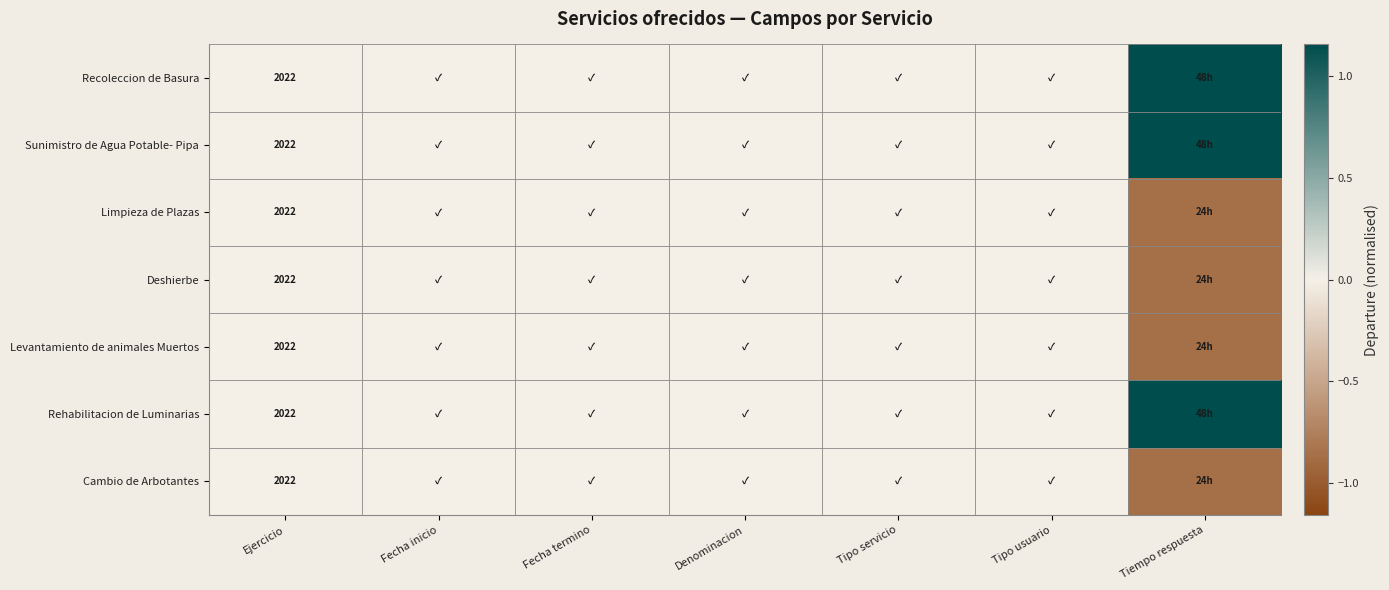

What is the maximum value shown in the chart?

1.2